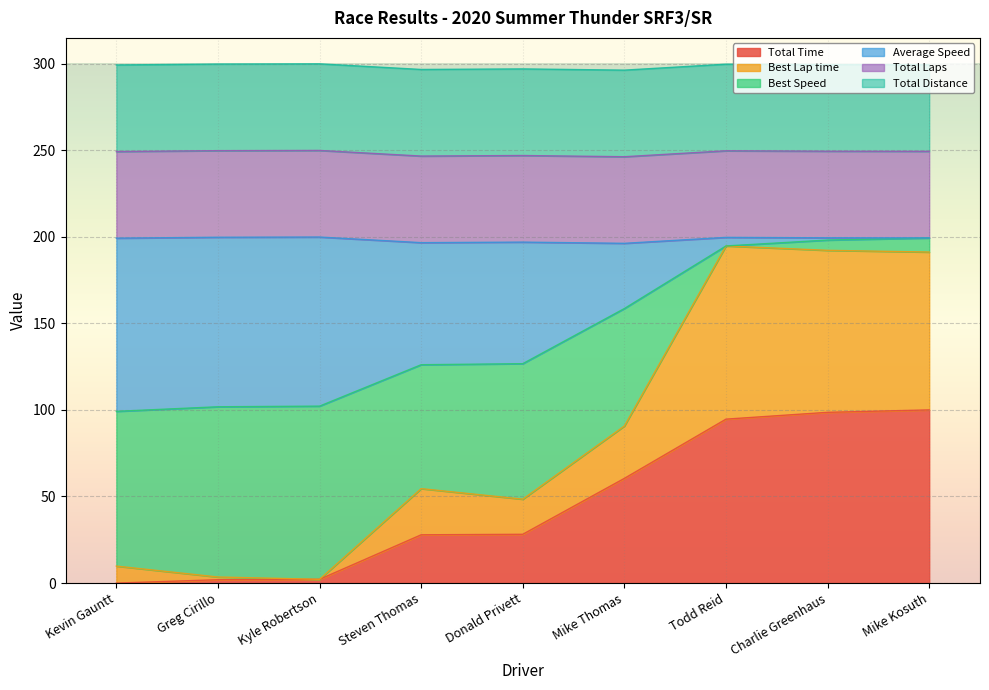

Does the chart display data point markers on the line(s)?

No